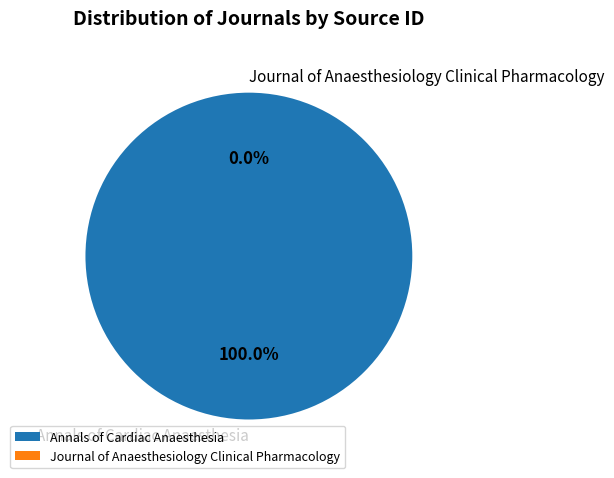

Is the sum of Annals of Cardiac Anaesthesia and Journal of Anaesthesiology Clinical Pharmacology greater than half?

Yes